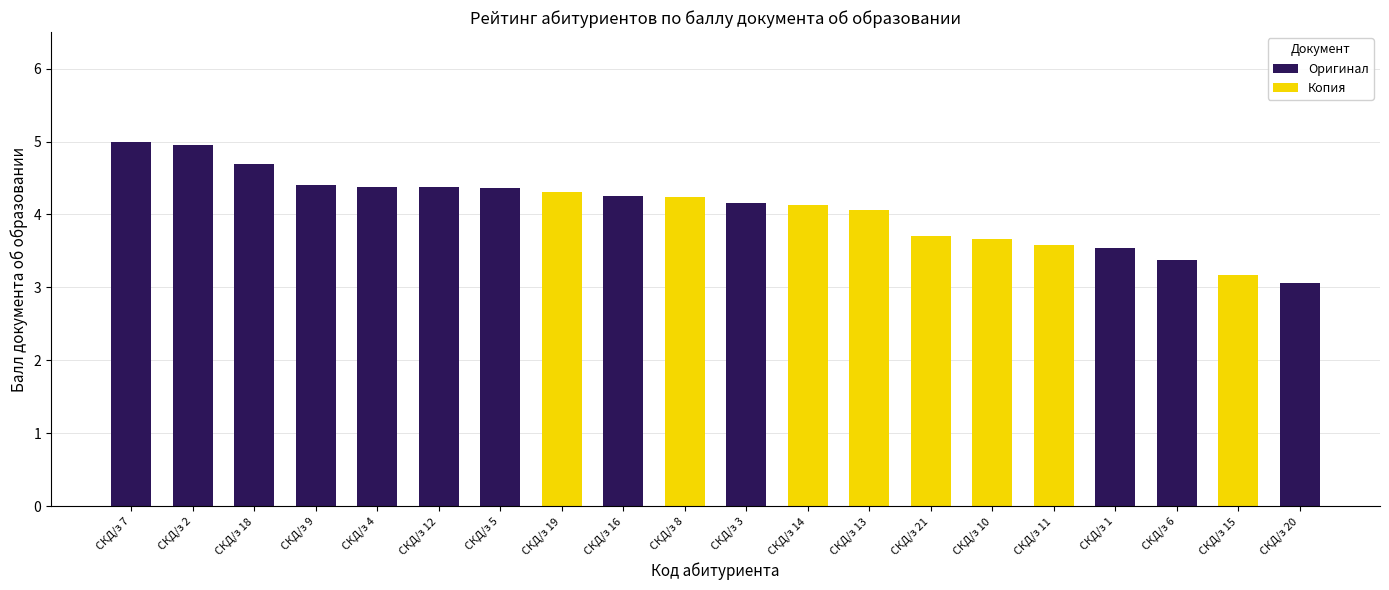

True or false: Оригинал has a value of 4.4 at СКД/з 12.

True